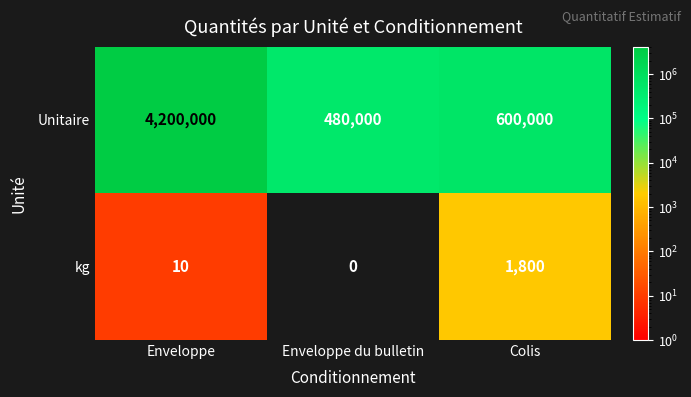

What is the total value across all series at Colis?

601800